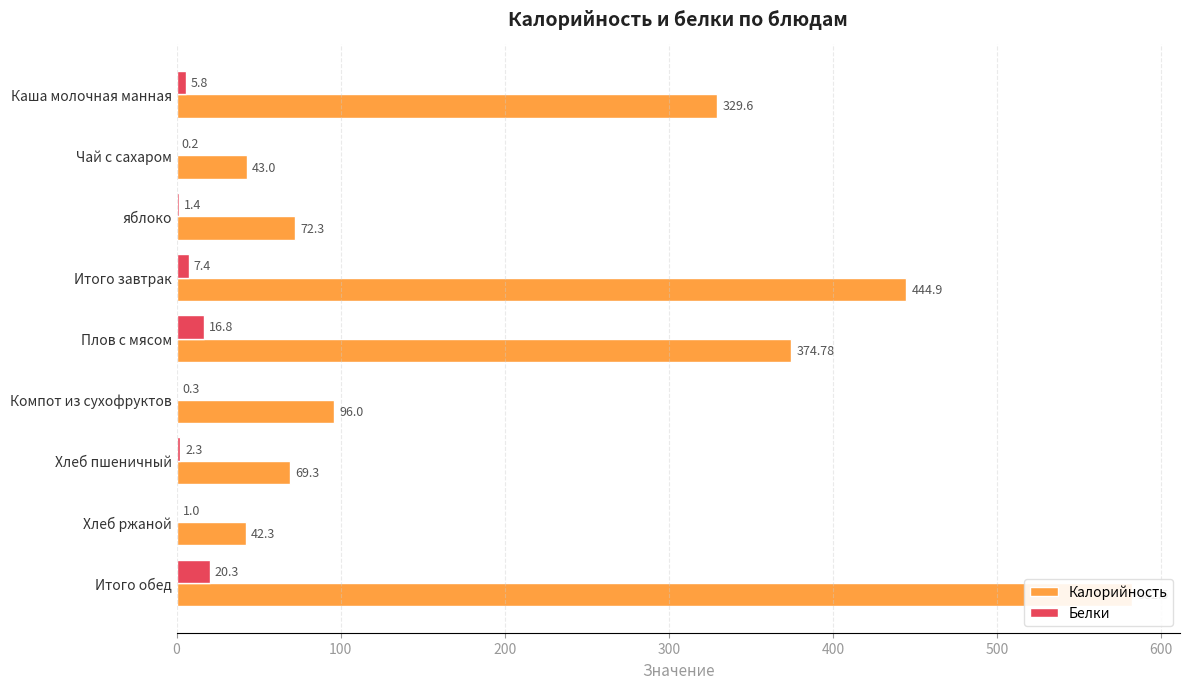

What is the difference between the maximum and minimum values in the Калорийность series?

540.2